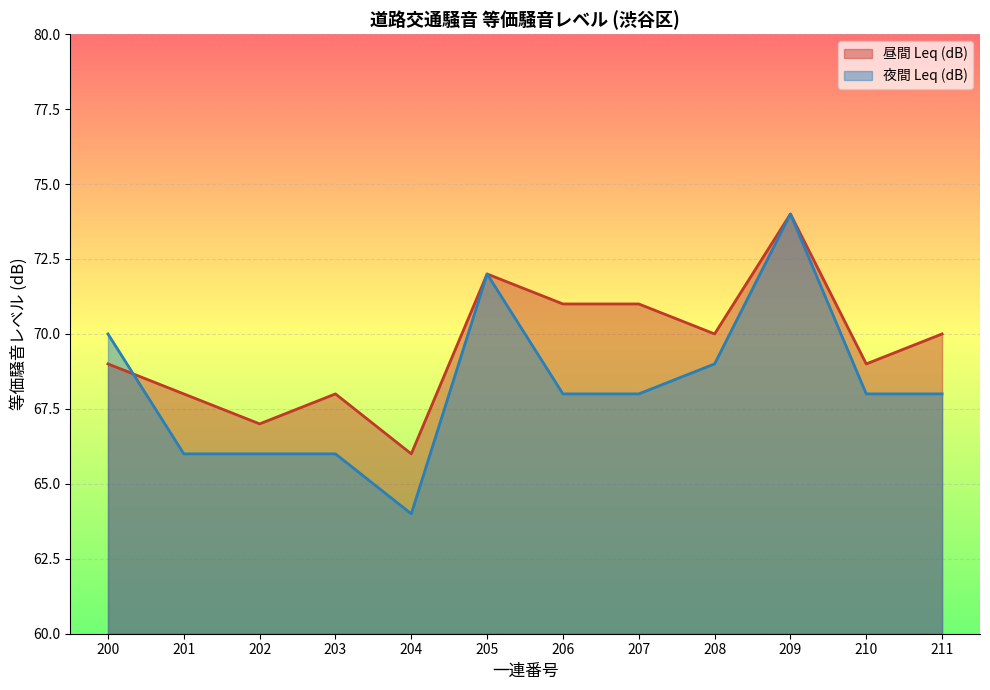

Is the value of 昼間 Leq (dB) at 207 greater than the value of 夜間 Leq (dB) at 211?

Yes